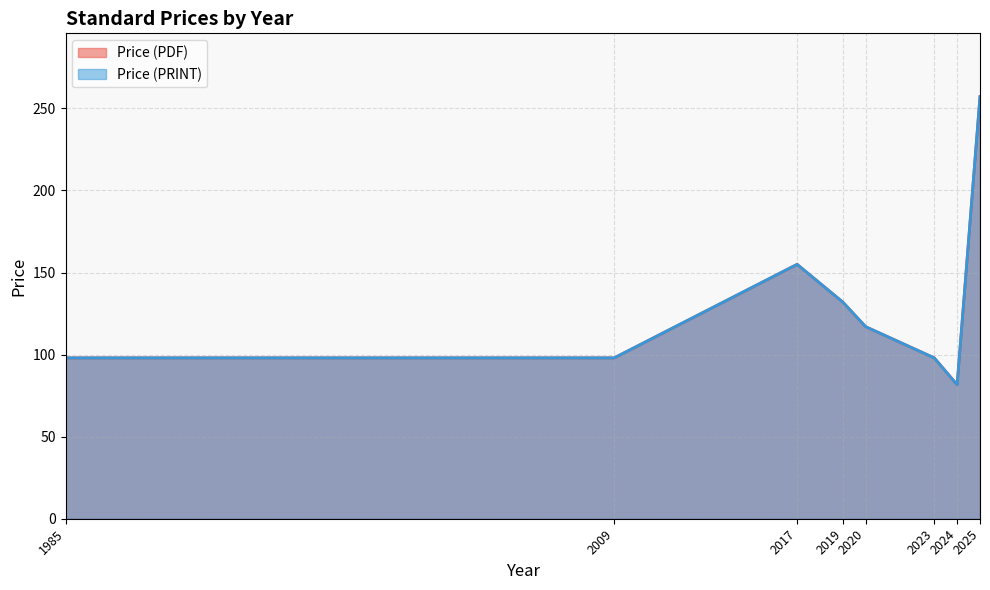

Rank the series at 2025 from lowest to highest value.

Price (PDF), Price (PRINT)